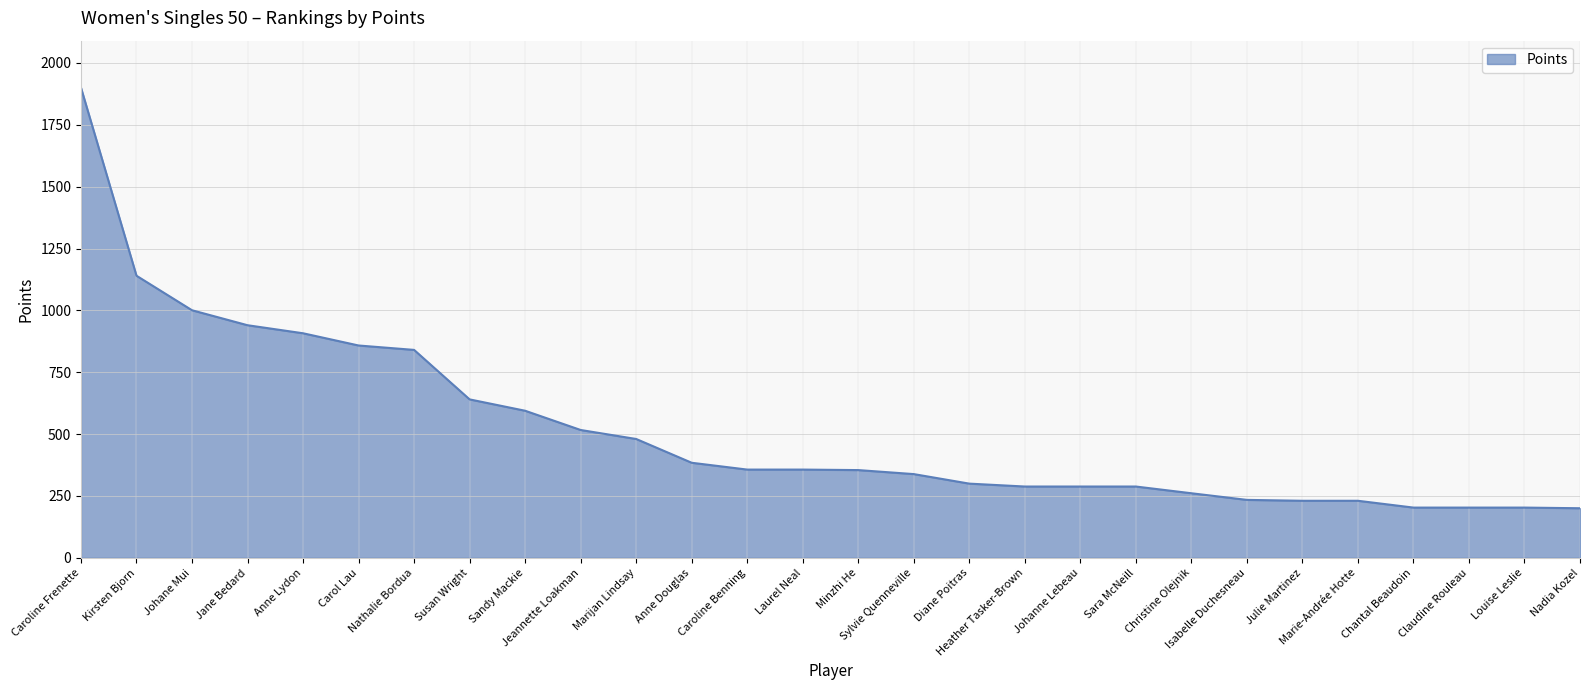

Between Chantal Beaudoin and Julie Martinez, which is larger?

Julie Martinez